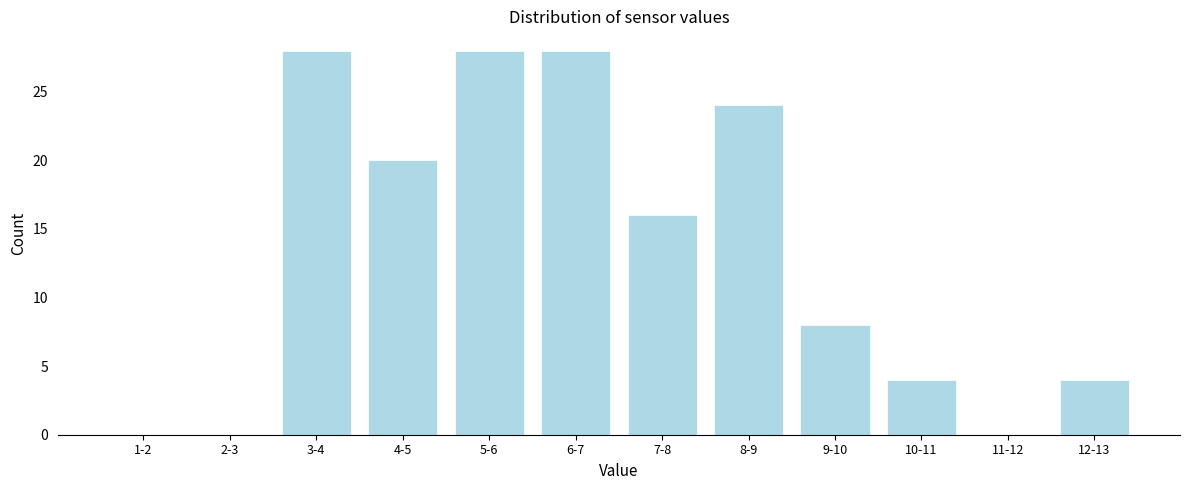

Reading right to left, extract all data points from this chart.

12-13=4	11-12=0	10-11=4	9-10=8	8-9=24	7-8=16	6-7=28	5-6=28	4-5=20	3-4=28	2-3=0	1-2=0